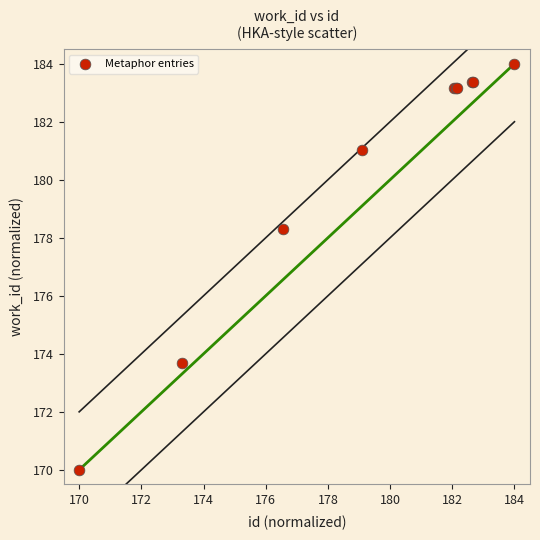

What Y value in the scatter plot is closest to 177?

178.3